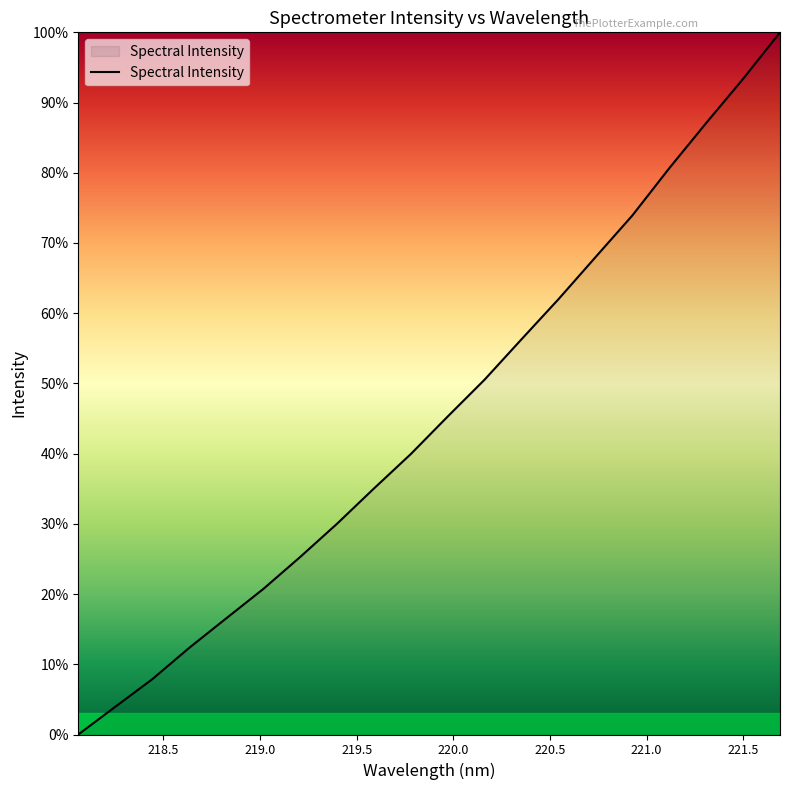

What is the greatest value displayed?

100.0